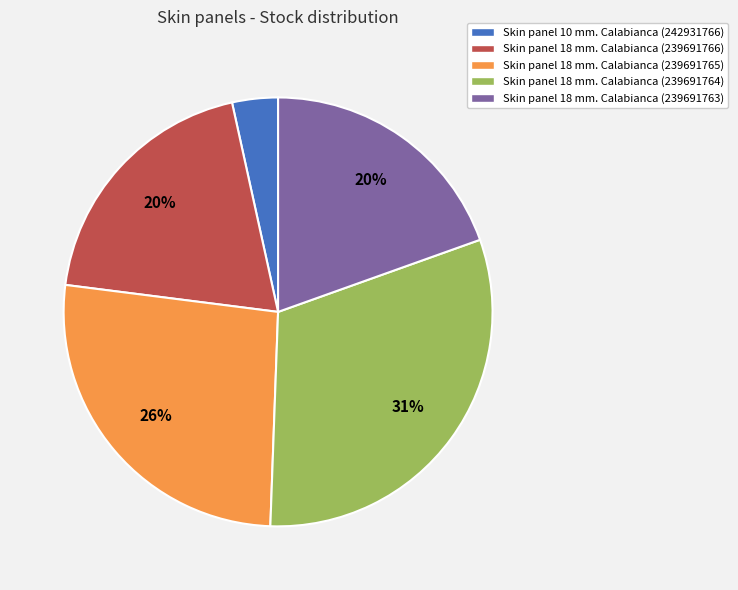

To the nearest percent, what is the difference between the Skin panel 18 mm. Calabianca (239691764) and Skin panel 18 mm. Calabianca (239691765) slice percentages?

5%